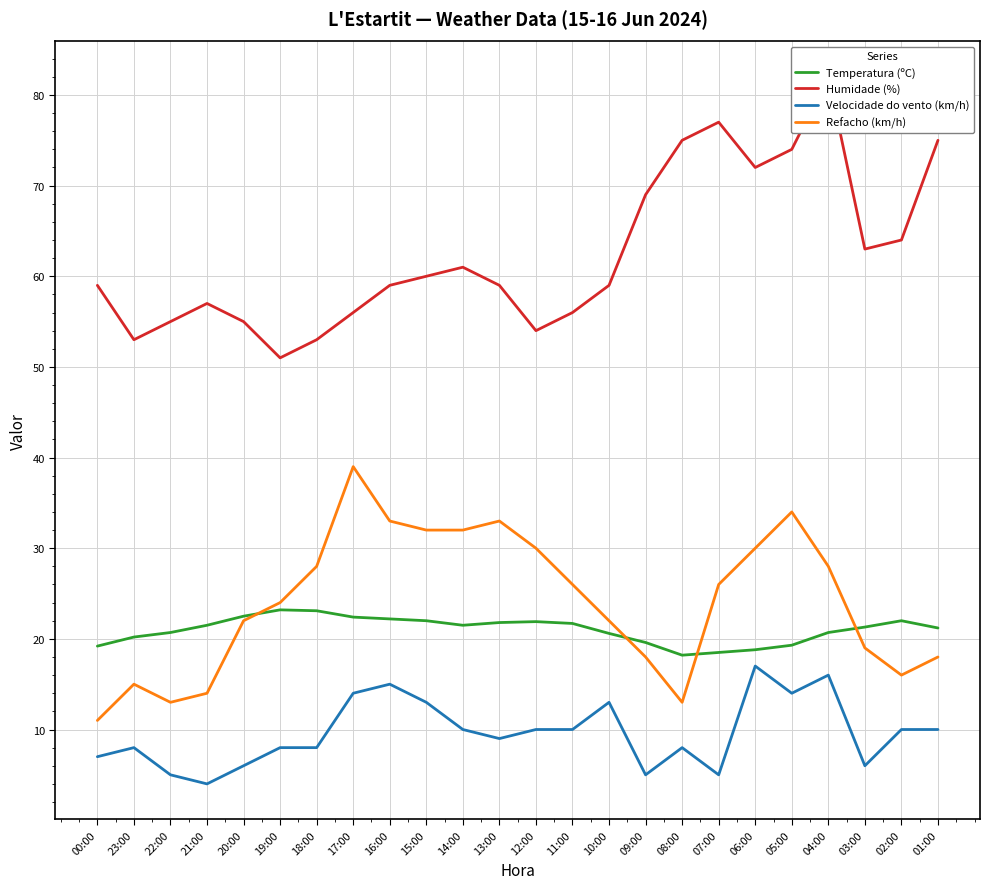

What are all the series names shown in the legend?

Temperatura (ºC), Humidade (%), Velocidade do vento (km/h), Refacho (km/h)